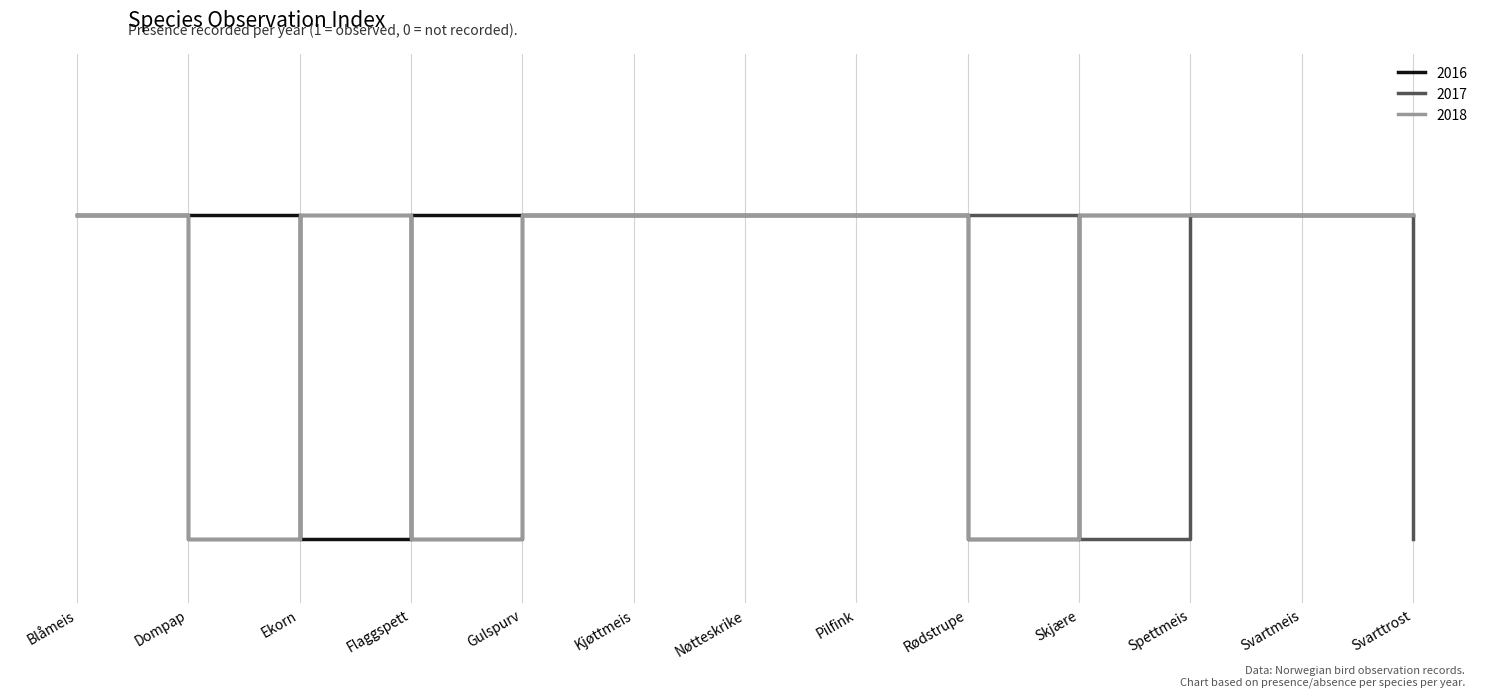

List the series in order of their overall mean, lowest first.

2017, 2018, 2016